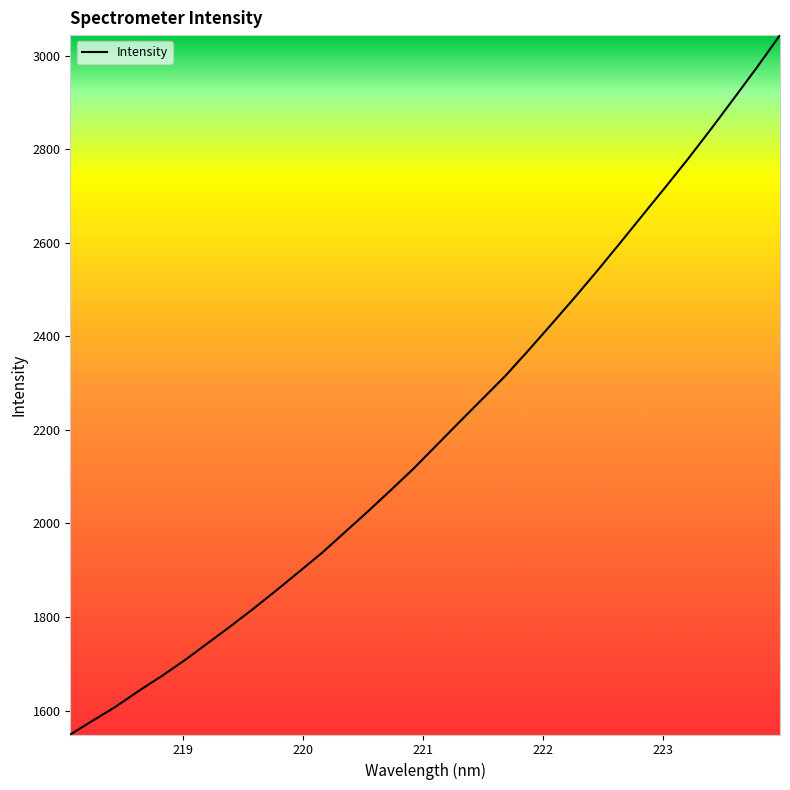

What is the greatest value displayed?

3043.8